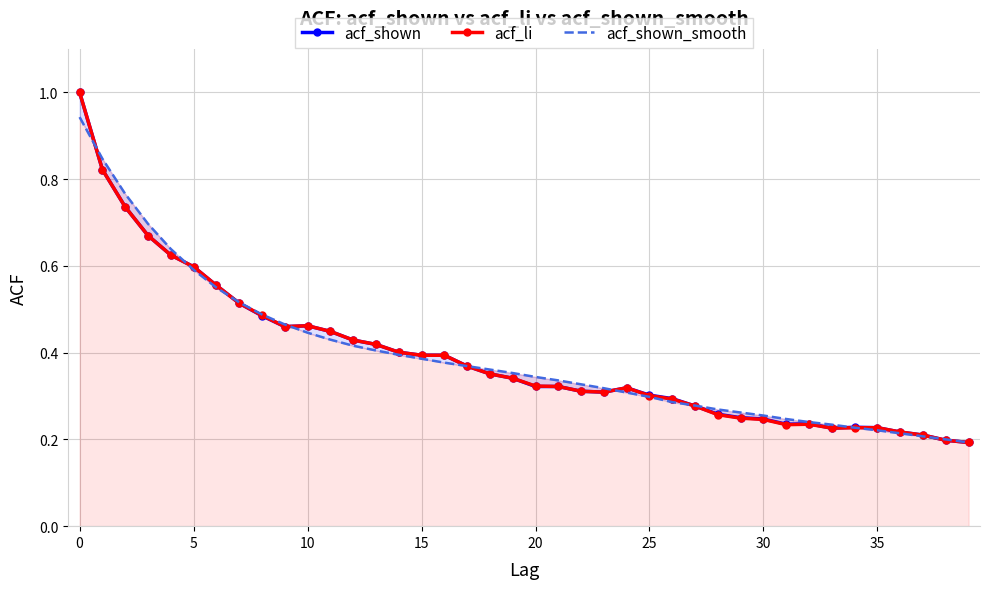

At how many categories does at least one series exceed 0?

40